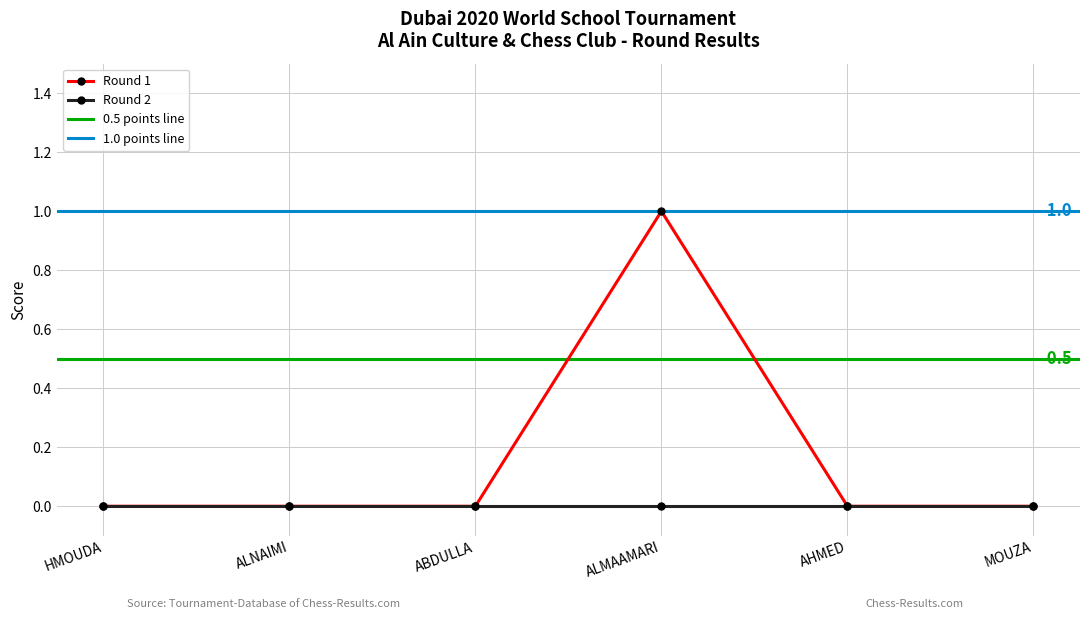

Reading left to right, what are all the values shown in this chart?

0	0	0	1	0	0